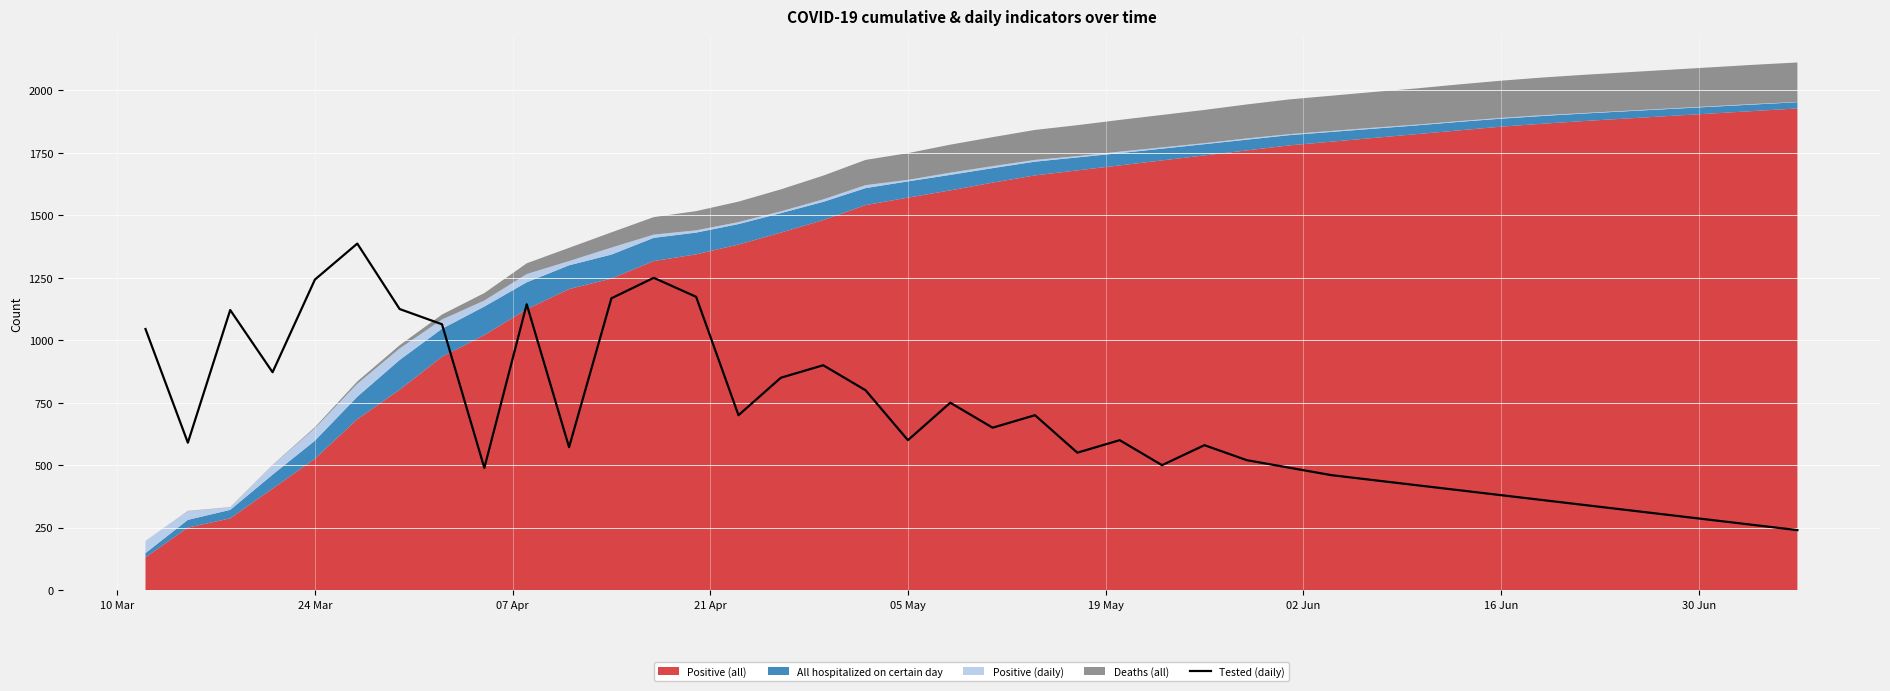

What is the maximum value for Tested (daily)?

1387